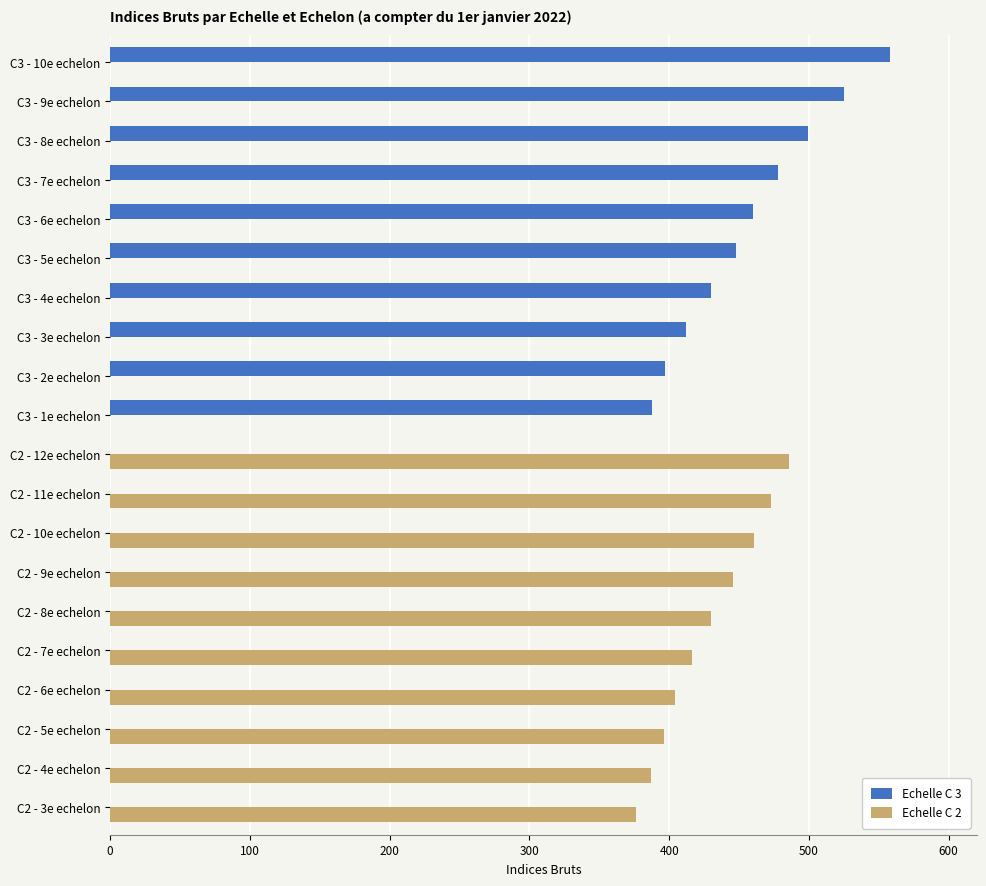

The value of Echelle C 3 at C3 - 6e echelon is 460. True or false?

True